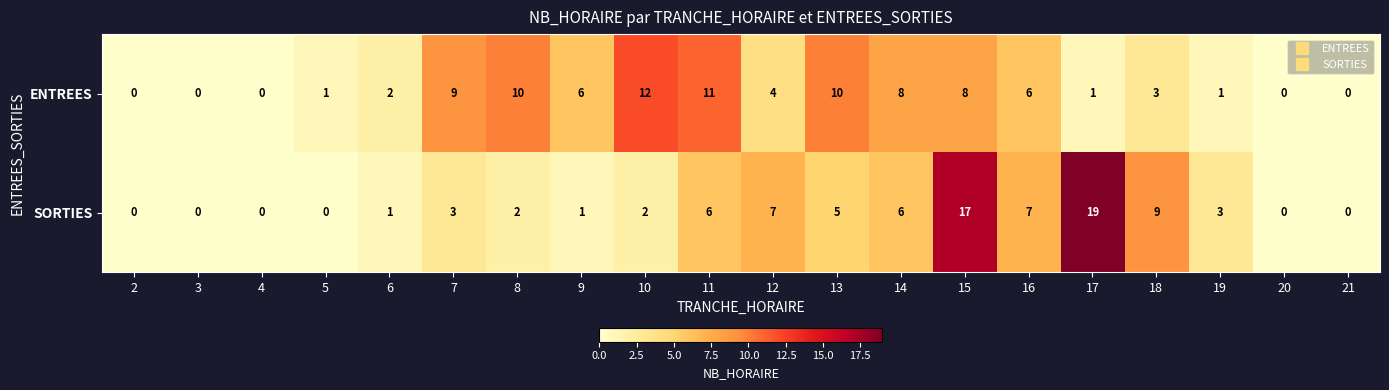

What value does the ENTREES series have at 13, to the nearest 5?

10